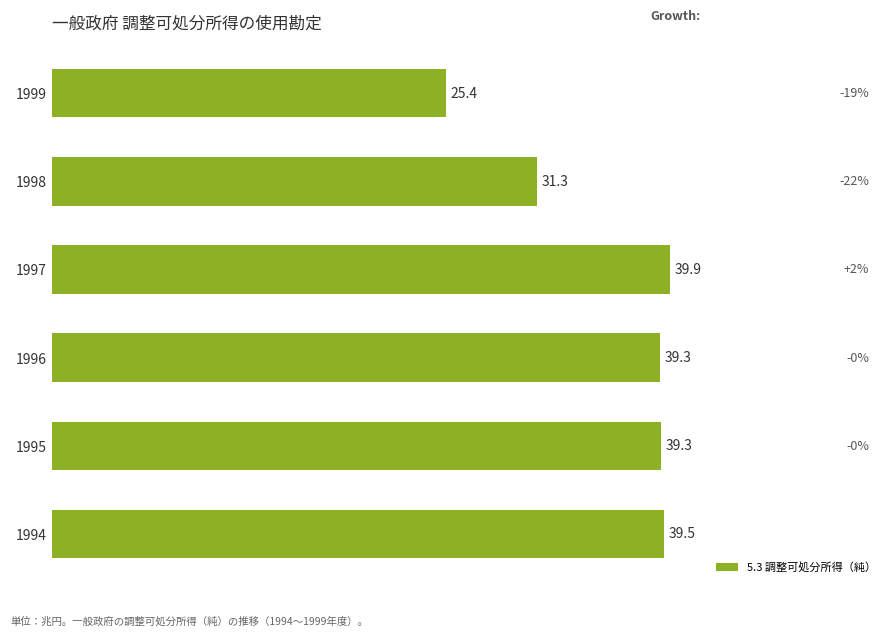

At which category does the chart reach its minimum across all series?

1999